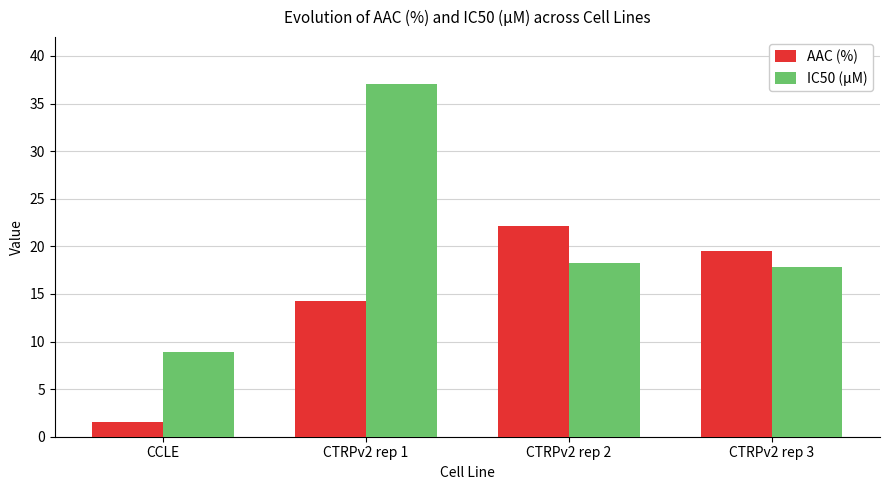

Reading left to right, transcribe all the data shown in this chart.

AAC (%): 1.6	14.2	22.1	19.5
IC50 (µM): 8.9	37.1	18.3	17.8